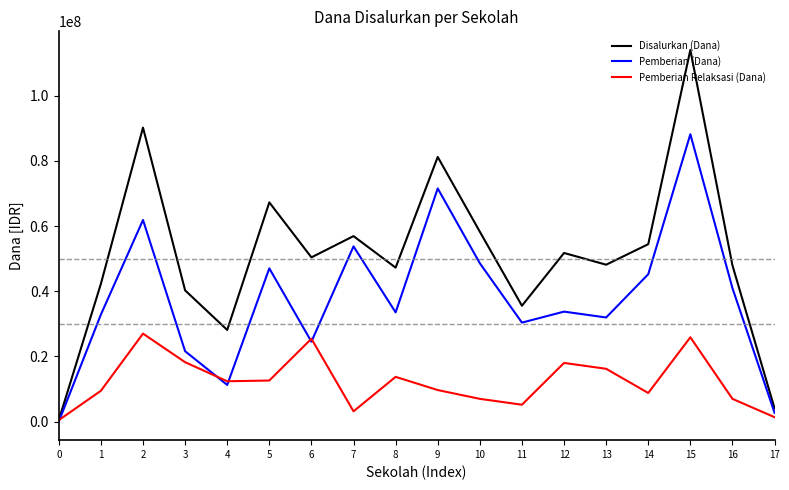

How many series are shown in this chart?

3